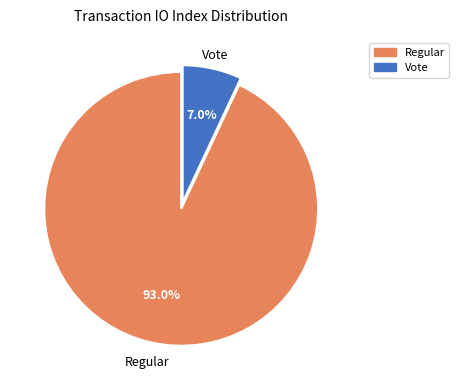

Is it true that Regular is 98% of the pie?

False